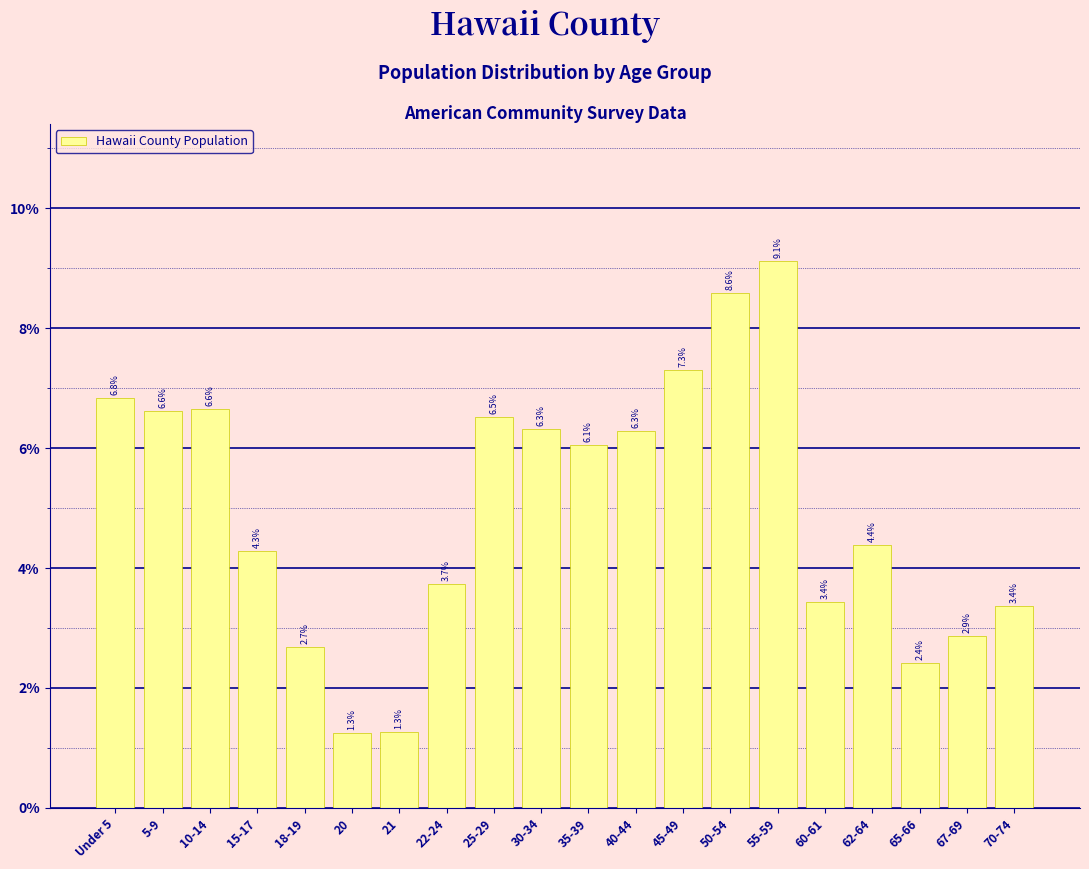

Reading left to right, extract all data points from this chart.

Under 5=6.8	5-9=6.6	10-14=6.6	15-17=4.3	18-19=2.7	20=1.3	21=1.3	22-24=3.7	25-29=6.5	30-34=6.3	35-39=6.1	40-44=6.3	45-49=7.3	50-54=8.6	55-59=9.1	60-61=3.4	62-64=4.4	65-66=2.4	67-69=2.9	70-74=3.4